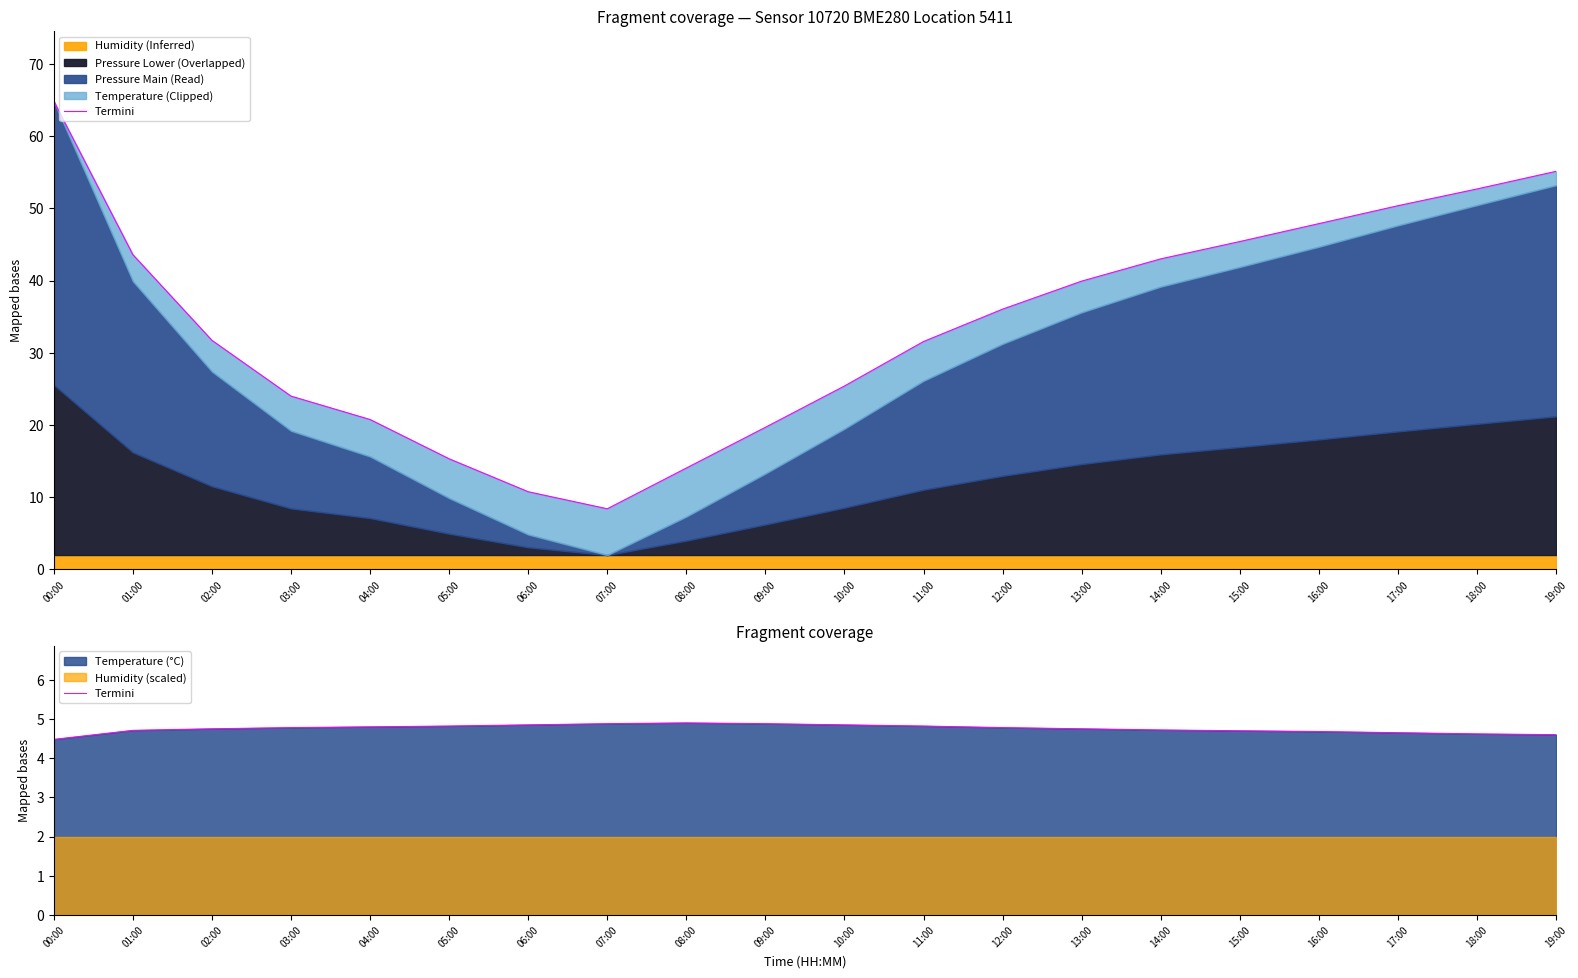

Where is the first local maximum?

08:00